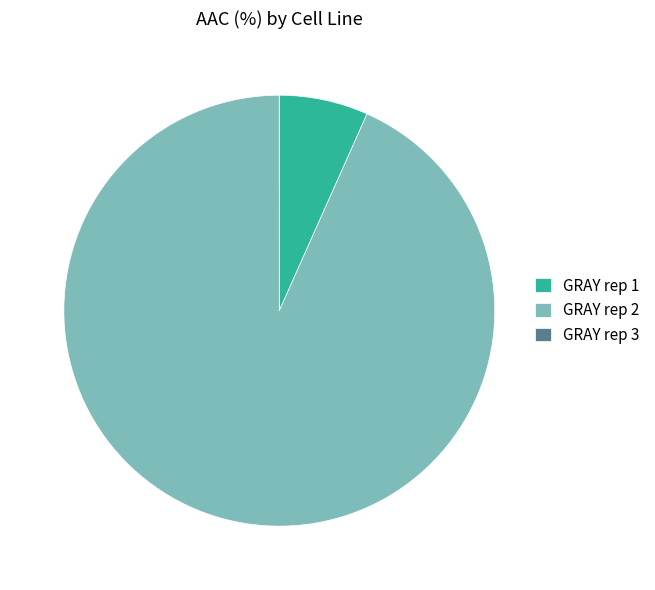

The GRAY rep 2 slice represents 99% of the pie. True or false?

False